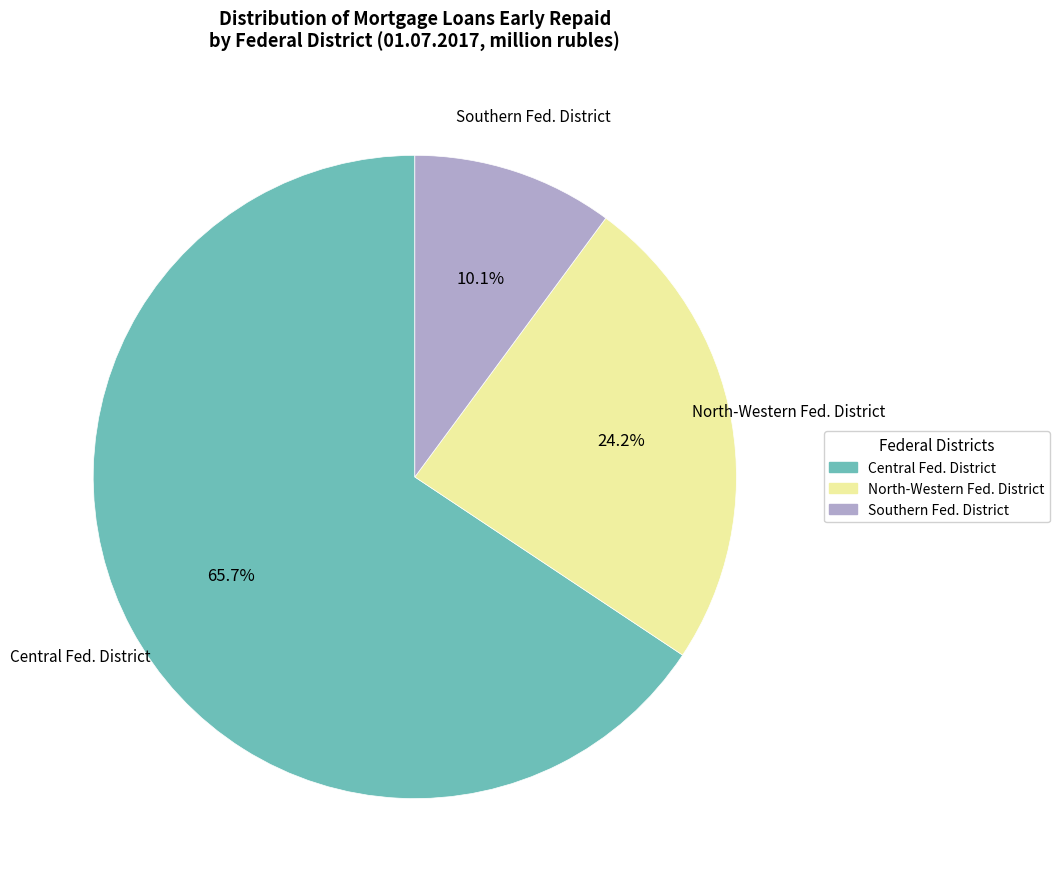

Which has a higher value, North-Western Fed. District or Central Fed. District?

Central Fed. District